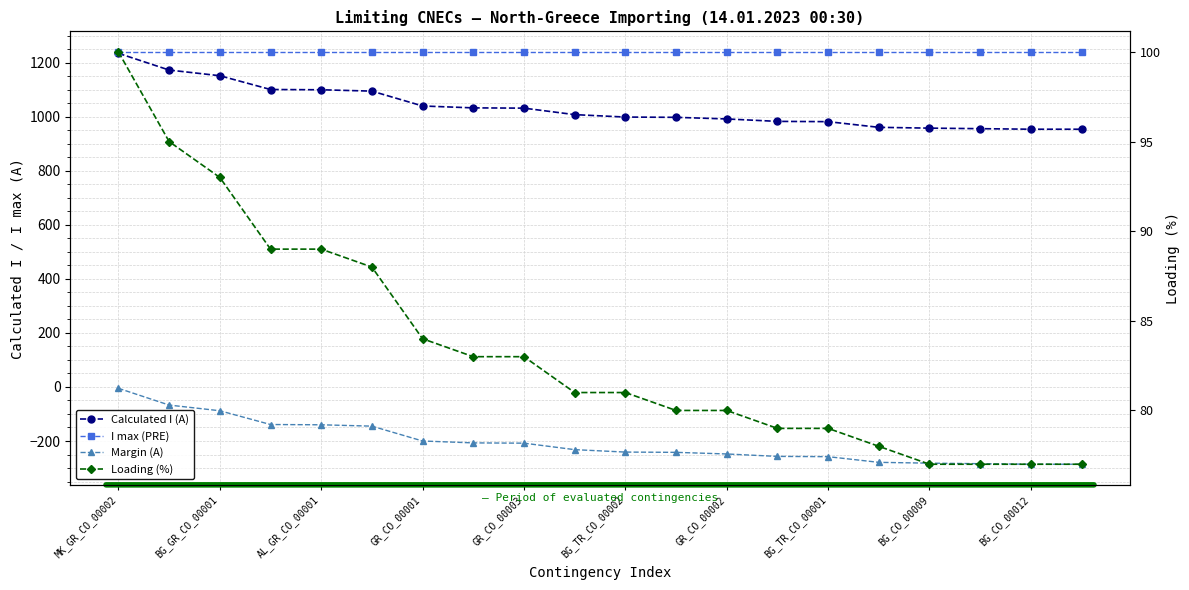

How many data points in Calculated I (A) are less than 1008?

10